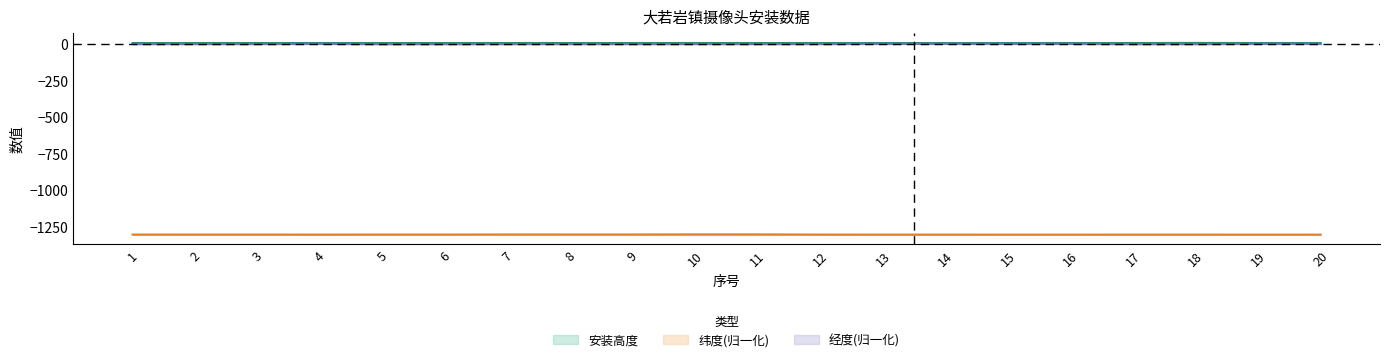

How many values in the 纬度 series are below -1306?

14